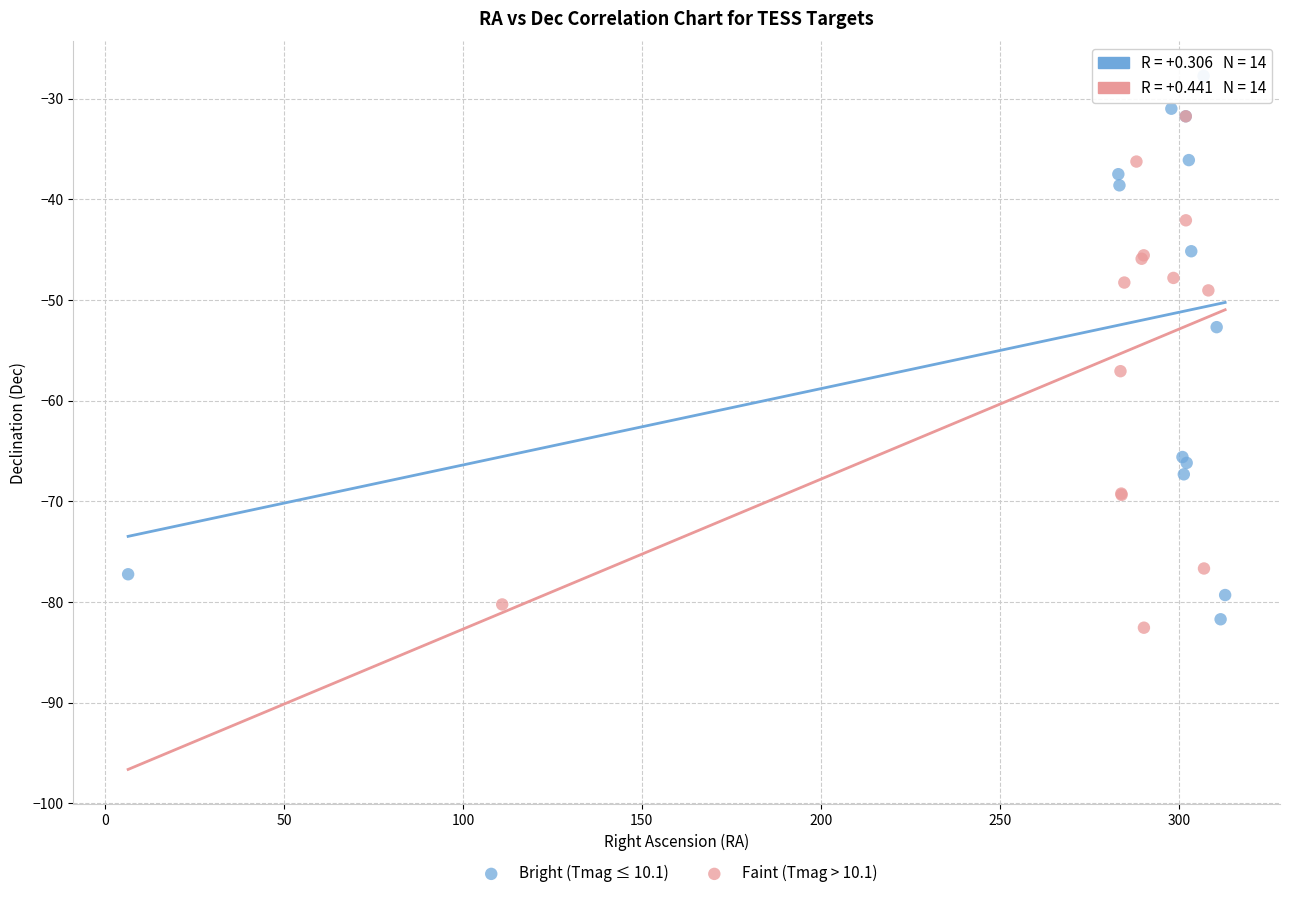

Which series has the largest Y range (max minus min)?

Bright (Tmag ≤ 10.1)